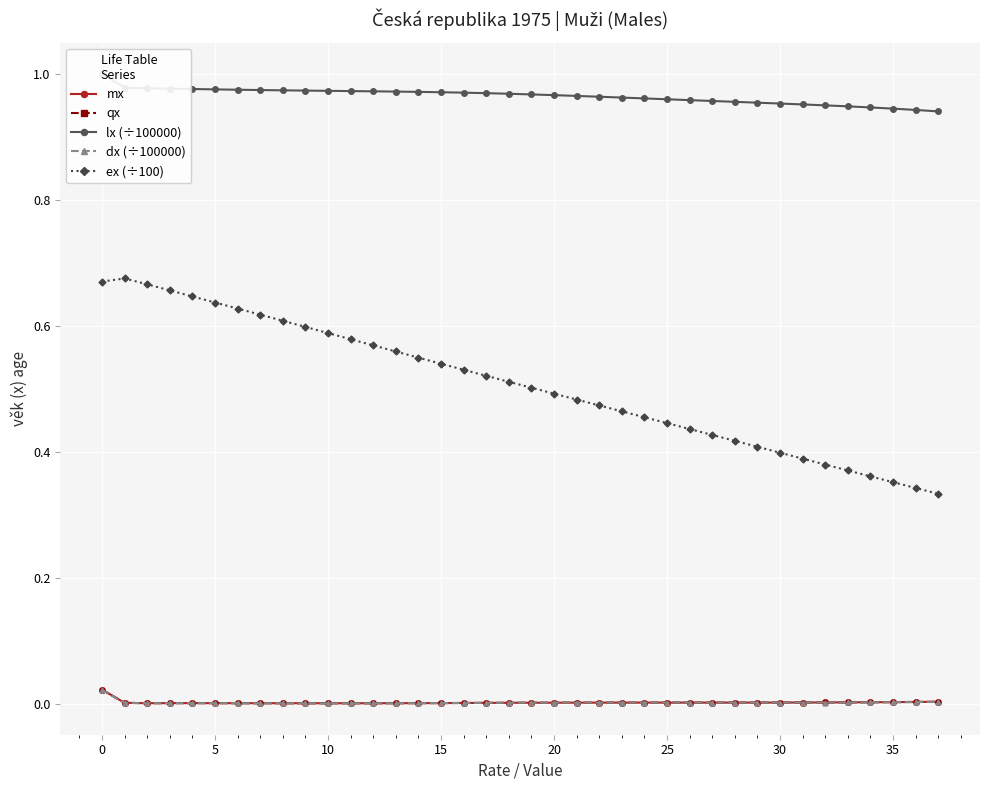

Reading right to left, extract all data points from this chart.

mx: 0.0	0.0	0.0	0.0	0.0	0.0	0.0	0.0	0.0	0.0	0.0	0.0	0.0	0.0	0.0	0.0	0.0	0.0	0.0	0.0	0.0	0.0	0.0	0.0	0.0	0.0	0.0	0.0	0.0	0.0	0.0	0.0	0.0	0.0	0.0	0.0	0.0	0.0
qx: 0.0	0.0	0.0	0.0	0.0	0.0	0.0	0.0	0.0	0.0	0.0	0.0	0.0	0.0	0.0	0.0	0.0	0.0	0.0	0.0	0.0	0.0	0.0	0.0	0.0	0.0	0.0	0.0	0.0	0.0	0.0	0.0	0.0	0.0	0.0	0.0	0.0	0.0
lx (÷100000): 0.9	0.9	0.9	0.9	0.9	1.0	1.0	1.0	1.0	1.0	1.0	1.0	1.0	1.0	1.0	1.0	1.0	1.0	1.0	1.0	1.0	1.0	1.0	1.0	1.0	1.0	1.0	1.0	1.0	1.0	1.0	1.0	1.0	1.0	1.0	1.0	1.0	1.0
dx (÷100000): 0.0	0.0	0.0	0.0	0.0	0.0	0.0	0.0	0.0	0.0	0.0	0.0	0.0	0.0	0.0	0.0	0.0	0.0	0.0	0.0	0.0	0.0	0.0	0.0	0.0	0.0	0.0	0.0	0.0	0.0	0.0	0.0	0.0	0.0	0.0	0.0	0.0	0.0
ex (÷100): 0.3	0.3	0.4	0.4	0.4	0.4	0.4	0.4	0.4	0.4	0.4	0.4	0.4	0.5	0.5	0.5	0.5	0.5	0.5	0.5	0.5	0.5	0.5	0.5	0.6	0.6	0.6	0.6	0.6	0.6	0.6	0.6	0.6	0.6	0.7	0.7	0.7	0.7